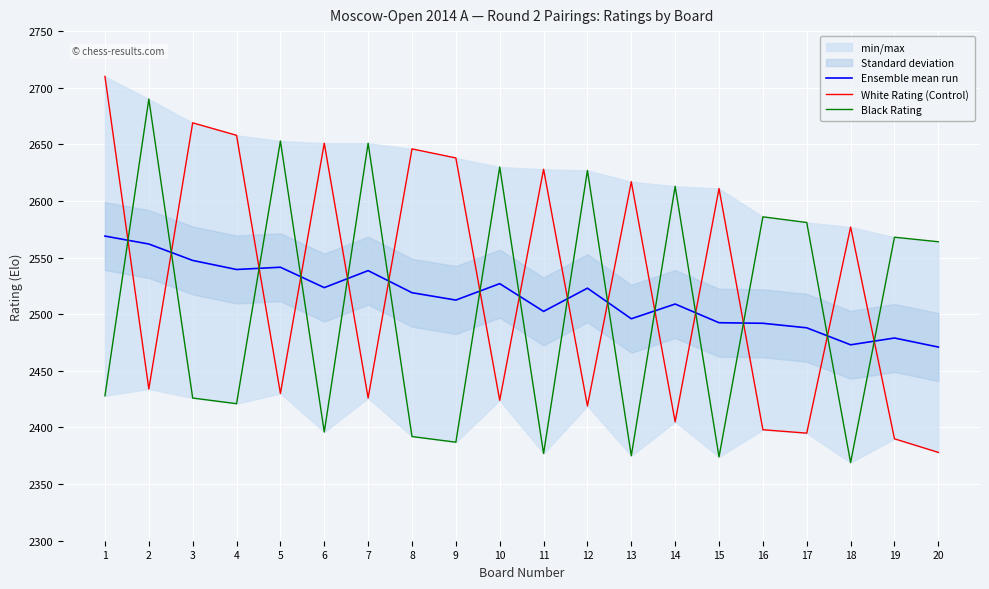

The value of Black Rating at 5 is 4096.7. True or false?

False